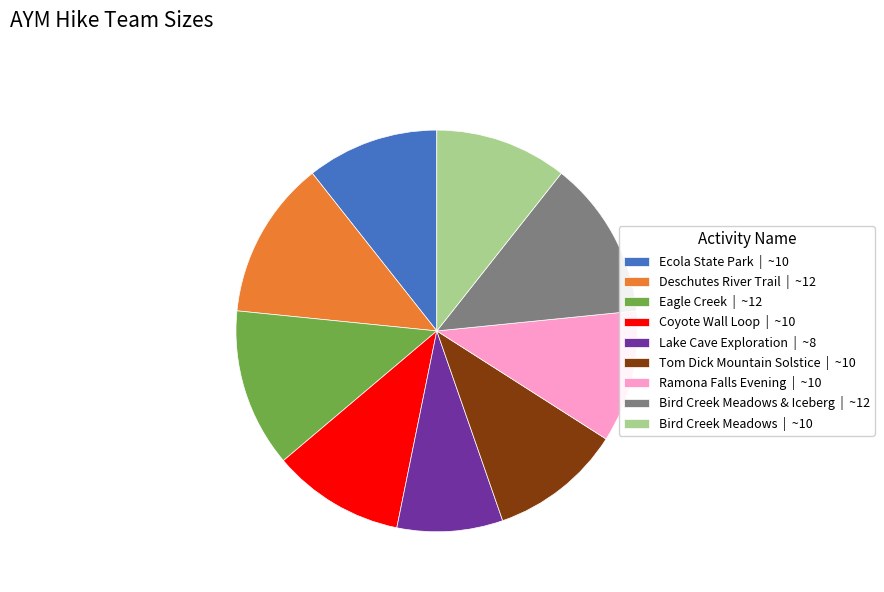

Does any single category account for the majority?

No